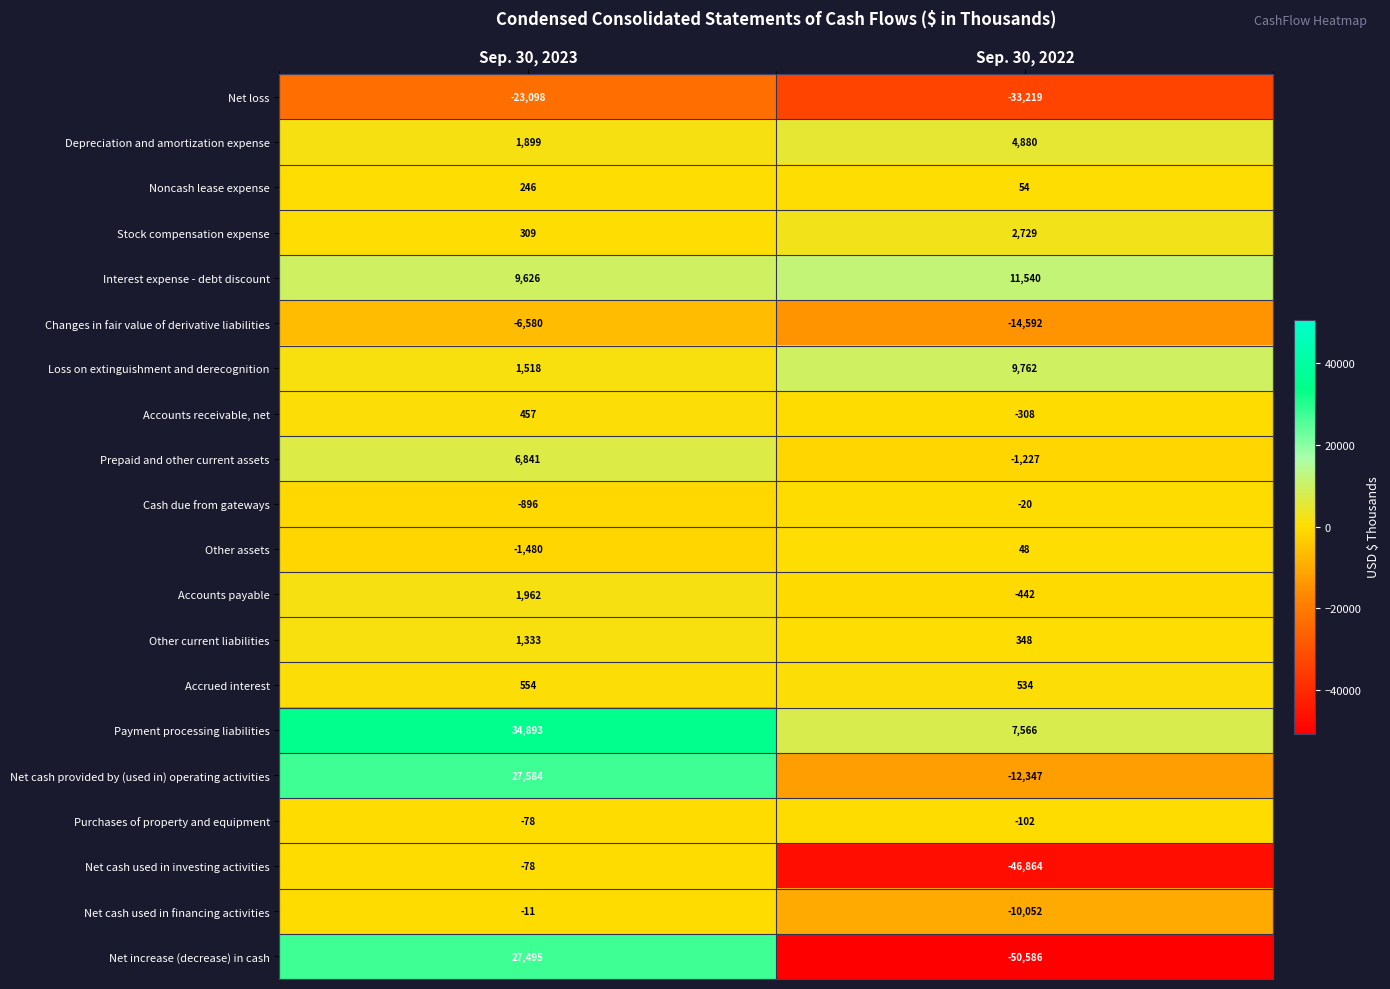

Which category has the lowest value across all series?

Sep. 30, 2022